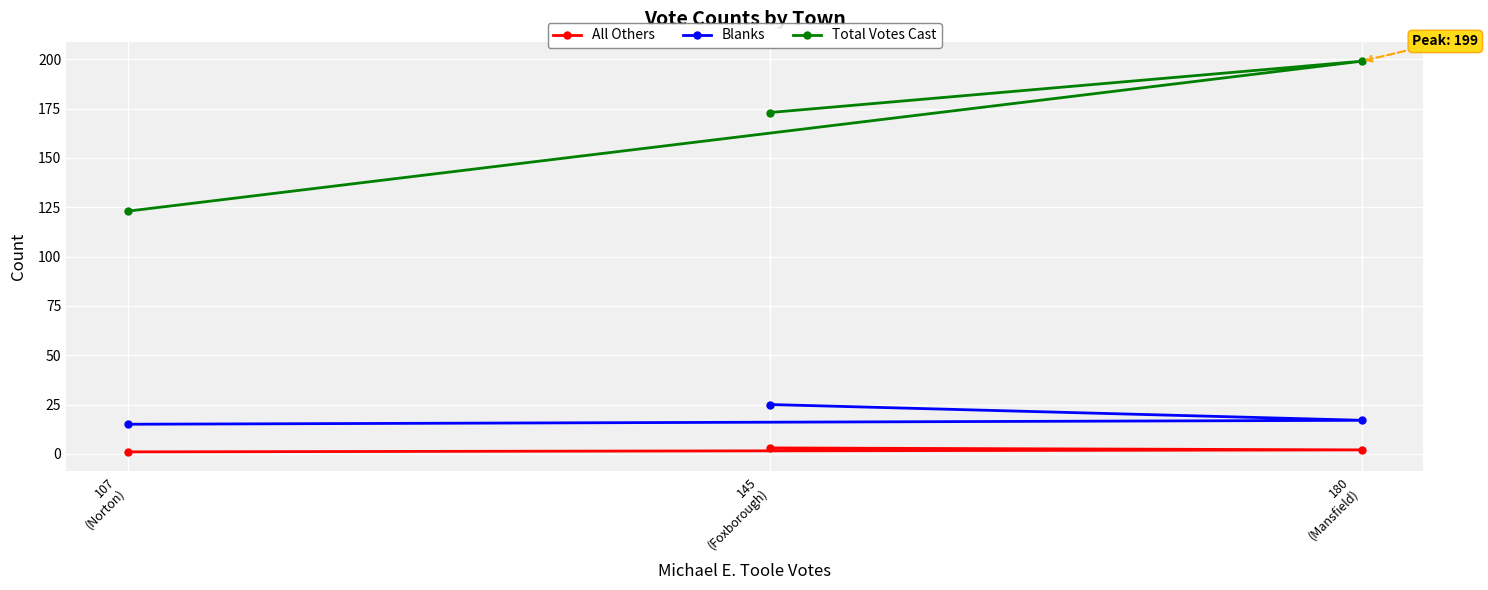

Which series has the widest spread of values?

Total Votes Cast